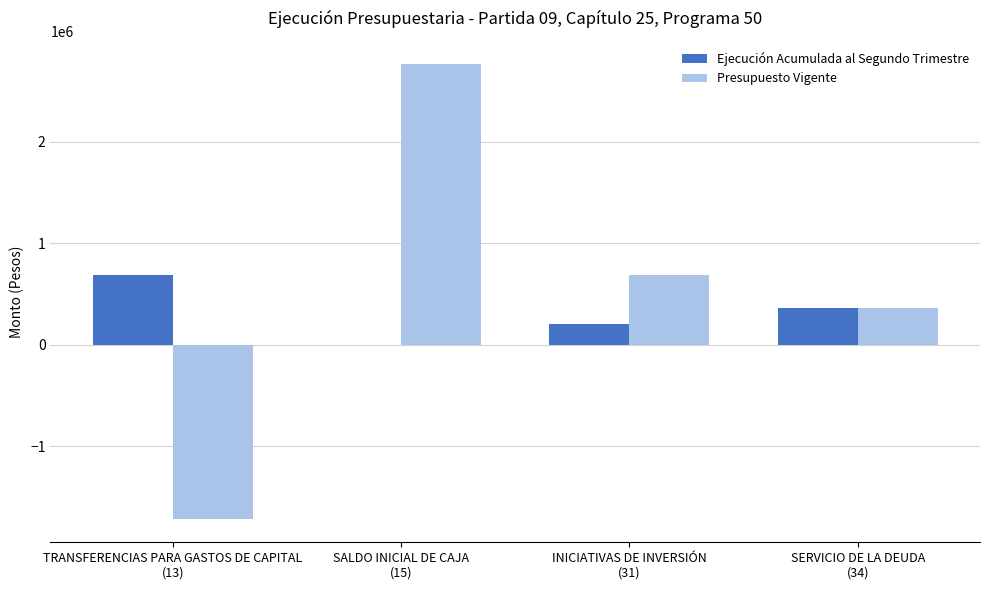

How many values in Ejecución Acumulada al Segundo Trimestre are above zero?

3